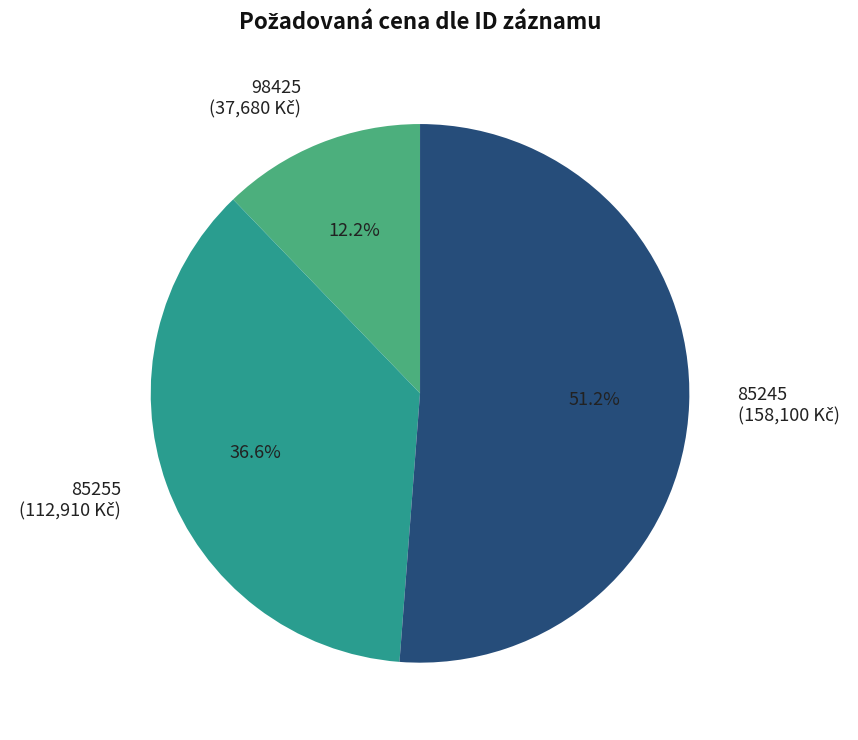

Is it true that 85255 is 24% of the pie?

False